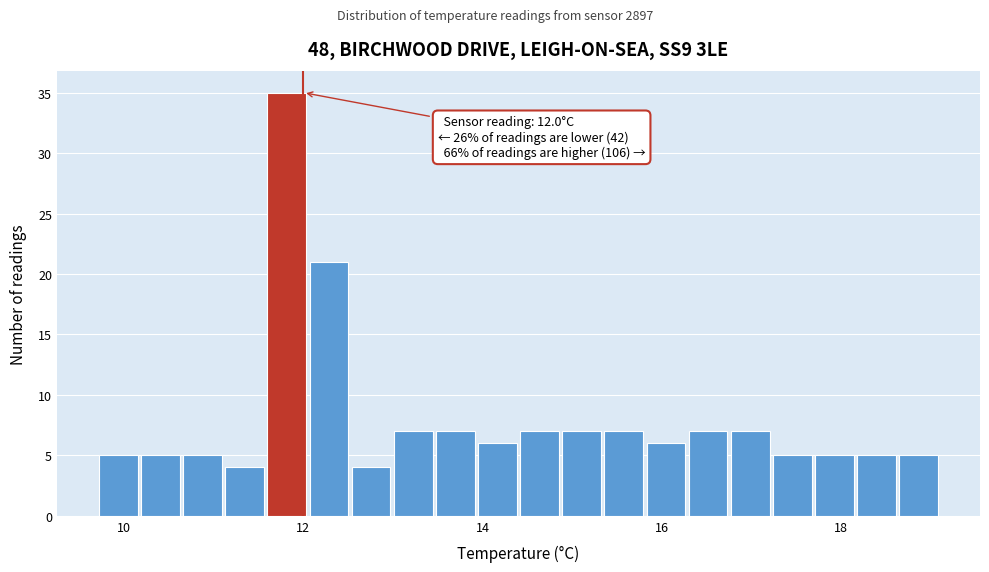

Read against the x-axis, roughly where is the centre of the tallest bar?

11.8